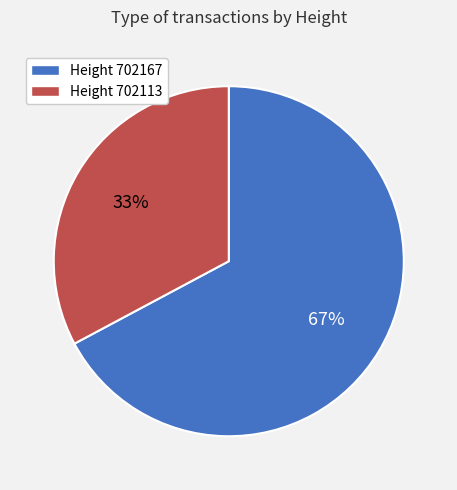

Which slice is the largest?

Height 702167